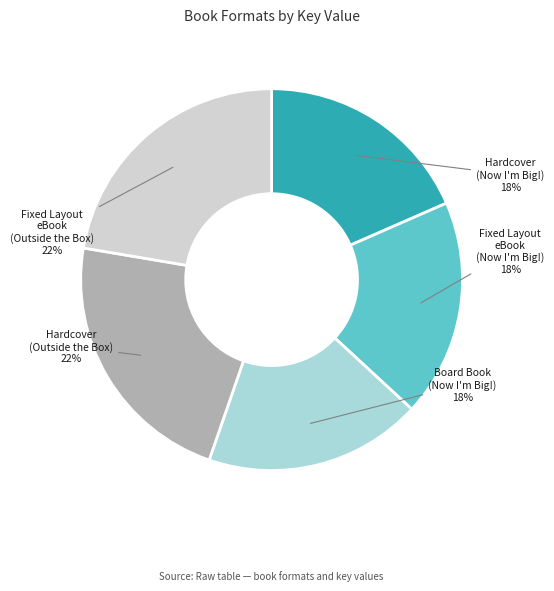

What percentage is the Fixed Layout eBook (Now I'm Big!) slice, to the nearest percent?

18%